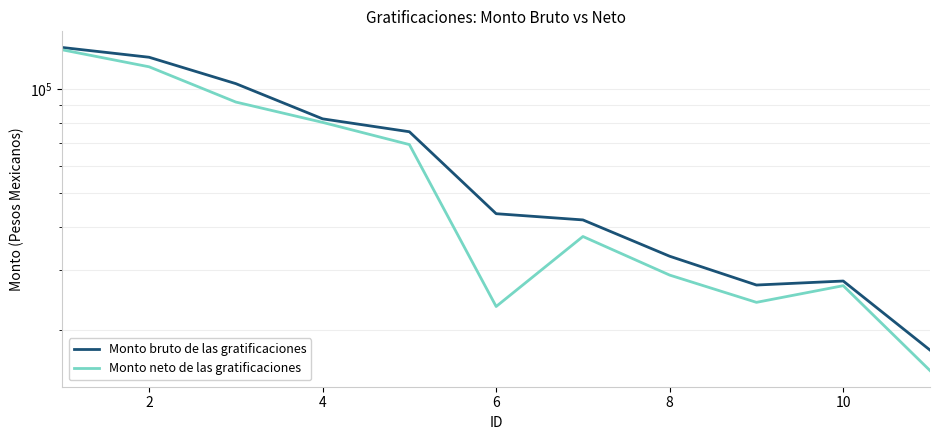

What are all the series names shown in the legend?

Monto bruto de las gratificaciones, Monto neto de las gratificaciones